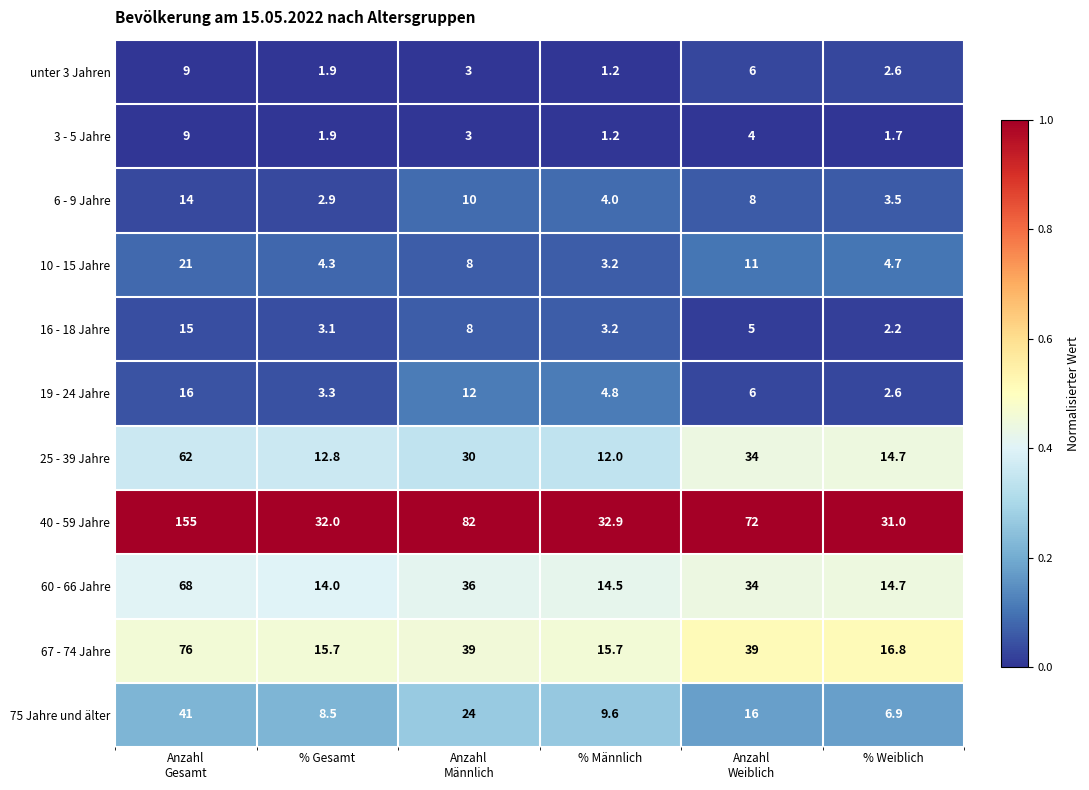

What is the total value across all series at % Männlich?

102.3